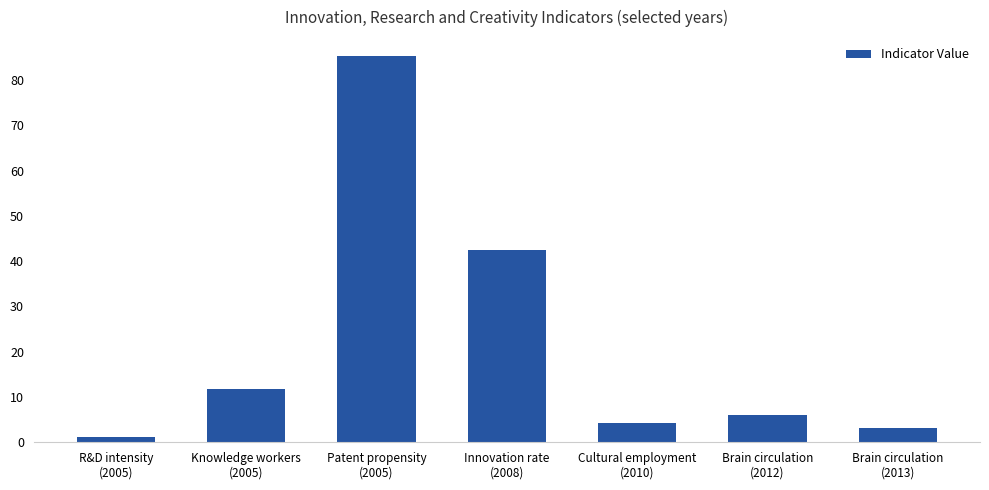

List the labels in order of value, smallest first.

R&D intensity
(2005), Brain circulation
(2013), Cultural employment
(2010), Brain circulation
(2012), Knowledge workers
(2005), Innovation rate
(2008), Patent propensity
(2005)